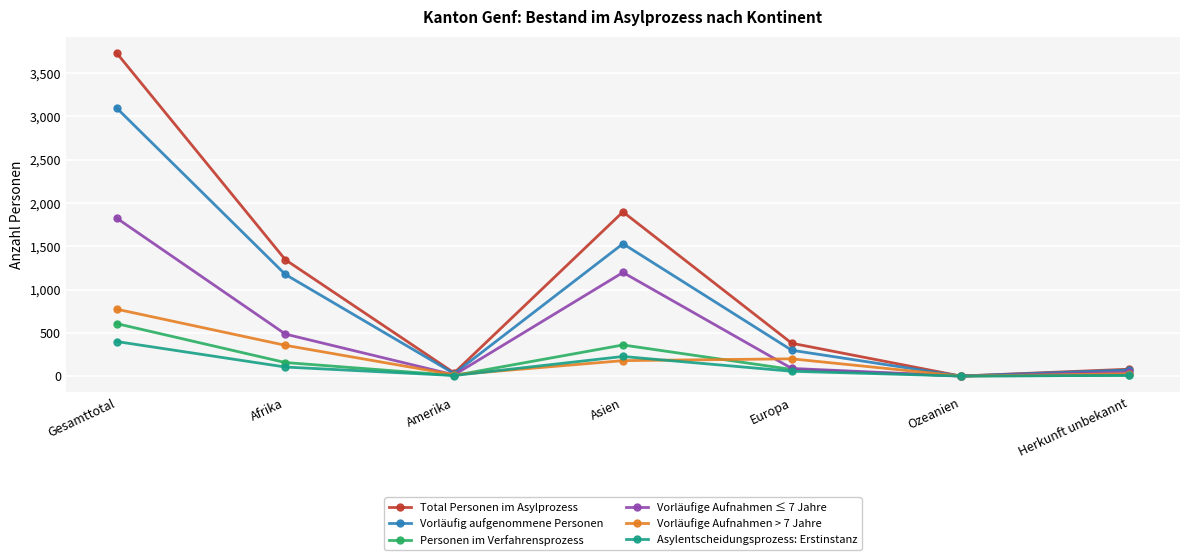

Does the chart display data point markers on the line(s)?

Yes